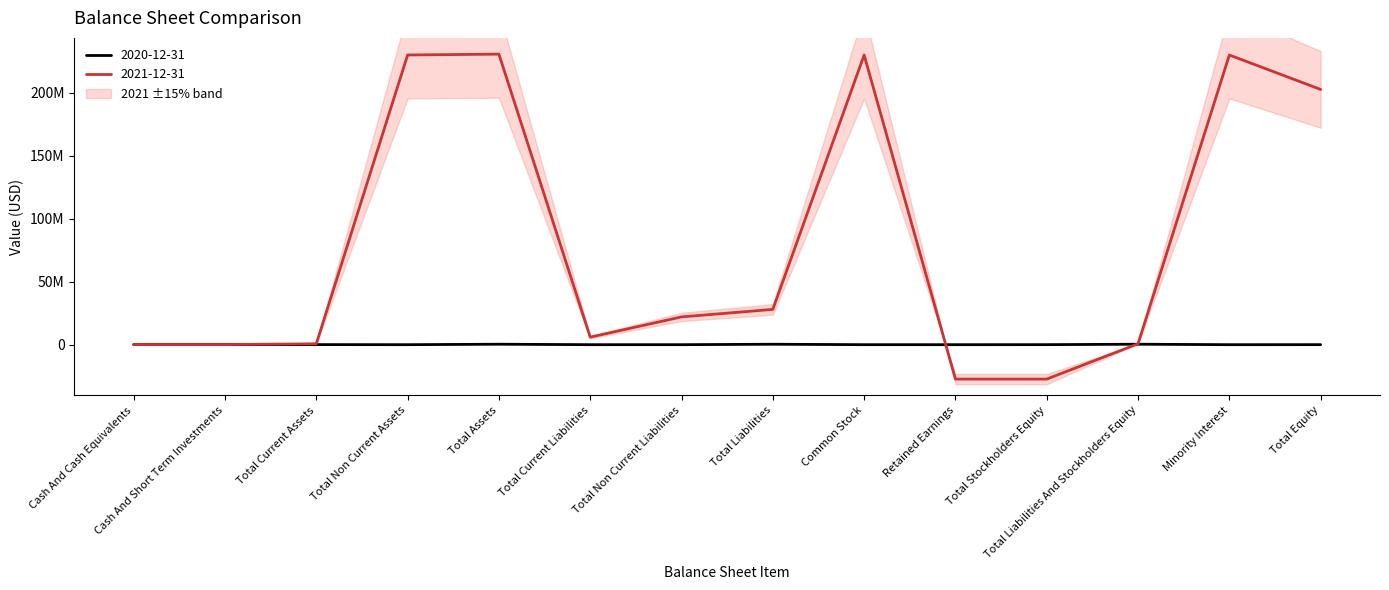

Rank the series by their maximum value, from lowest to highest.

2020-12-31, 2021-12-31